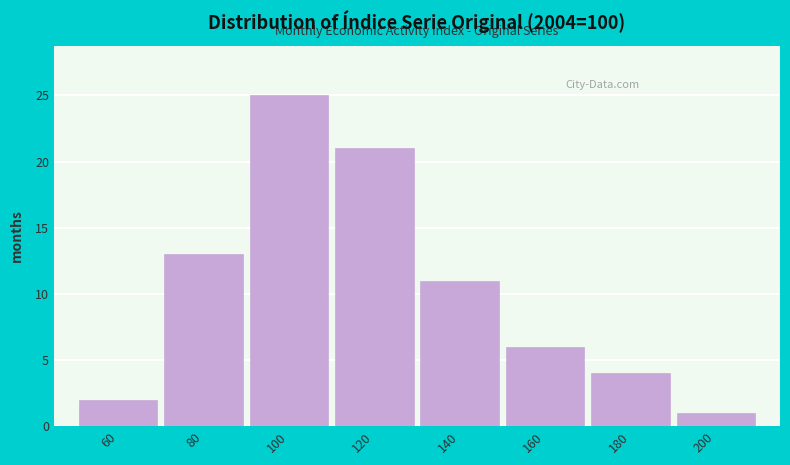

Reading left to right, what are all the values shown in this chart?

2	13	25	21	11	6	4	1